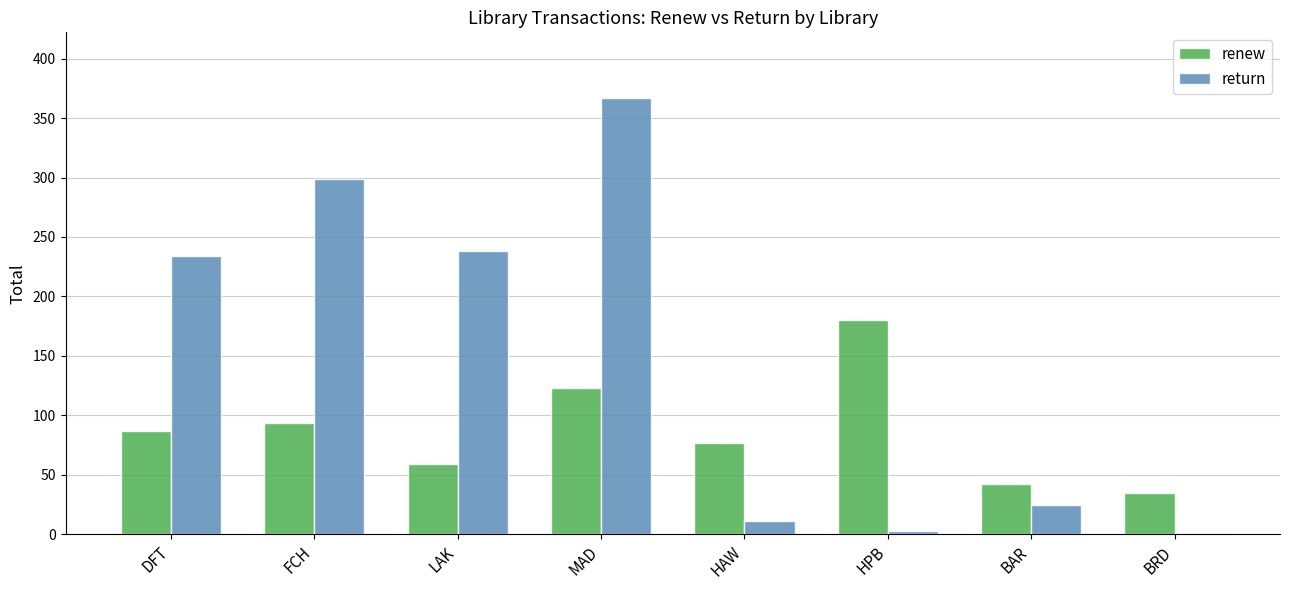

What value does the renew series have at LAK?

59